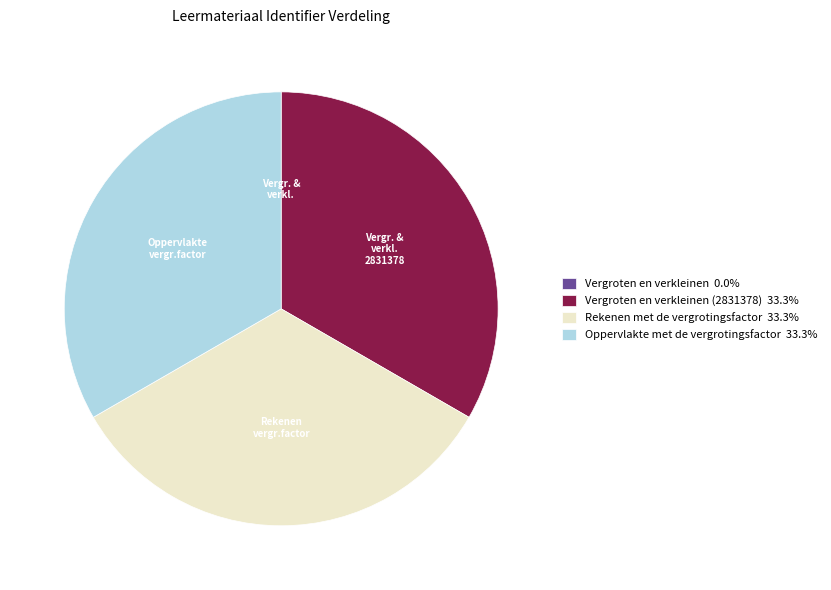

Do Rekenen met de vergrotingsfactor 33.3% and Oppervlakte met de vergrotingsfactor 33.3% together represent more than half of the pie?

Yes